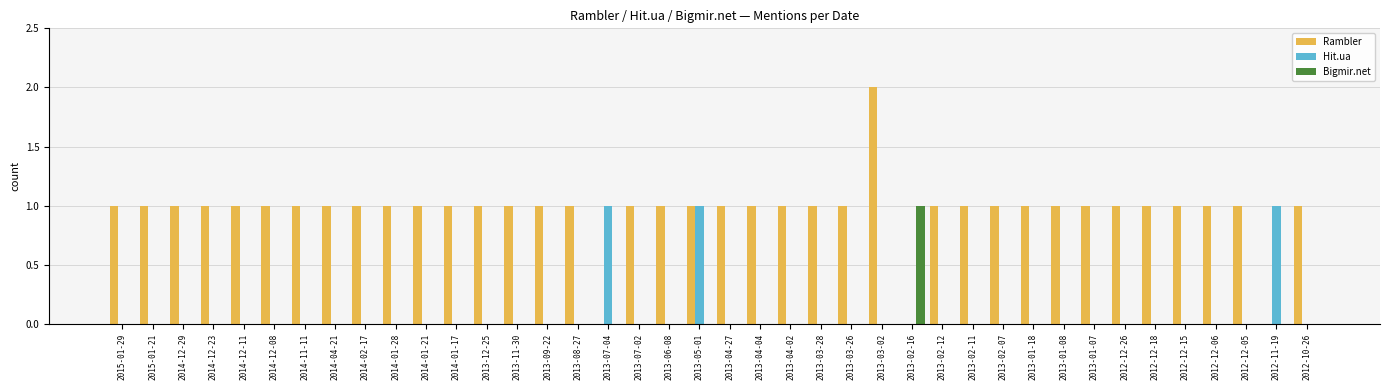

Between 2013-07-02 and 2013-03-02, which series saw the biggest shift?

Rambler